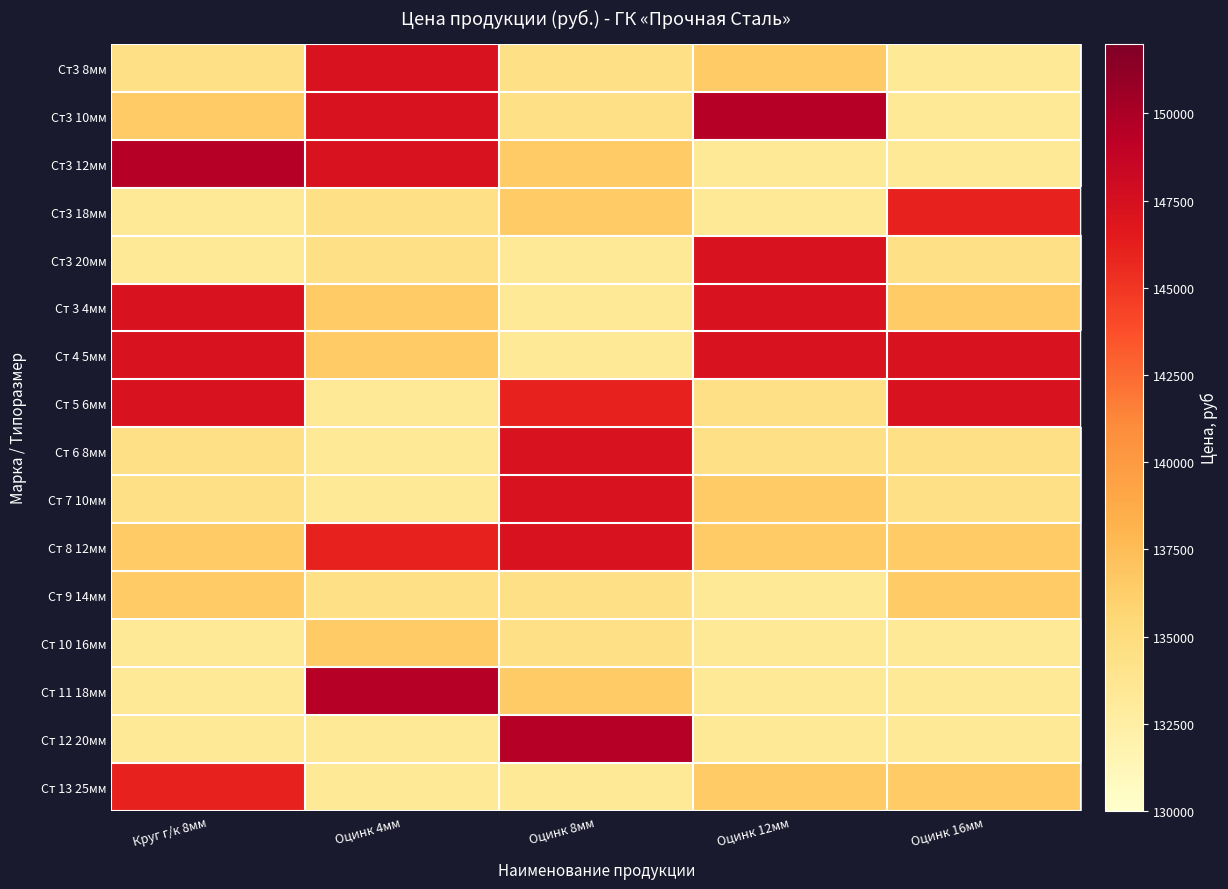

Reading left to right, what are all the values shown in this chart?

Ст3 8мм: Круг г/к 8мм=134400	Оцинк 4мм=147200	Оцинк 8мм=134400	Оцинк 12мм=136500	Оцинк 16мм=133300
Ст3 10мм: Круг г/к 8мм=136500	Оцинк 4мм=147200	Оцинк 8мм=134400	Оцинк 12мм=149500	Оцинк 16мм=133300
Ст3 12мм: Круг г/к 8мм=149500	Оцинк 4мм=147200	Оцинк 8мм=136500	Оцинк 12мм=133300	Оцинк 16мм=133300
Ст3 18мм: Круг г/к 8мм=133300	Оцинк 4мм=134400	Оцинк 8мм=136500	Оцинк 12мм=133300	Оцинк 16мм=146000
Ст3 20мм: Круг г/к 8мм=133300	Оцинк 4мм=134400	Оцинк 8мм=133300	Оцинк 12мм=147200	Оцинк 16мм=134400
Ст 3 4мм: Круг г/к 8мм=147200	Оцинк 4мм=136500	Оцинк 8мм=133300	Оцинк 12мм=147200	Оцинк 16мм=136500
Ст 4 5мм: Круг г/к 8мм=147200	Оцинк 4мм=136500	Оцинк 8мм=133300	Оцинк 12мм=147200	Оцинк 16мм=147200
Ст 5 6мм: Круг г/к 8мм=147200	Оцинк 4мм=133300	Оцинк 8мм=146000	Оцинк 12мм=134400	Оцинк 16мм=147200
Ст 6 8мм: Круг г/к 8мм=134400	Оцинк 4мм=133300	Оцинк 8мм=147200	Оцинк 12мм=134400	Оцинк 16мм=134400
Ст 7 10мм: Круг г/к 8мм=134400	Оцинк 4мм=133300	Оцинк 8мм=147200	Оцинк 12мм=136500	Оцинк 16мм=134400
Ст 8 12мм: Круг г/к 8мм=136500	Оцинк 4мм=146000	Оцинк 8мм=147200	Оцинк 12мм=136500	Оцинк 16мм=136500
Ст 9 14мм: Круг г/к 8мм=136500	Оцинк 4мм=134400	Оцинк 8мм=134400	Оцинк 12мм=133300	Оцинк 16мм=136500
Ст 10 16мм: Круг г/к 8мм=133300	Оцинк 4мм=136500	Оцинк 8мм=134400	Оцинк 12мм=133300	Оцинк 16мм=133300
Ст 11 18мм: Круг г/к 8мм=133300	Оцинк 4мм=149500	Оцинк 8мм=136500	Оцинк 12мм=133300	Оцинк 16мм=133300
Ст 12 20мм: Круг г/к 8мм=133300	Оцинк 4мм=133300	Оцинк 8мм=149500	Оцинк 12мм=133300	Оцинк 16мм=133300
Ст 13 25мм: Круг г/к 8мм=146000	Оцинк 4мм=133300	Оцинк 8мм=133300	Оцинк 12мм=136500	Оцинк 16мм=136500